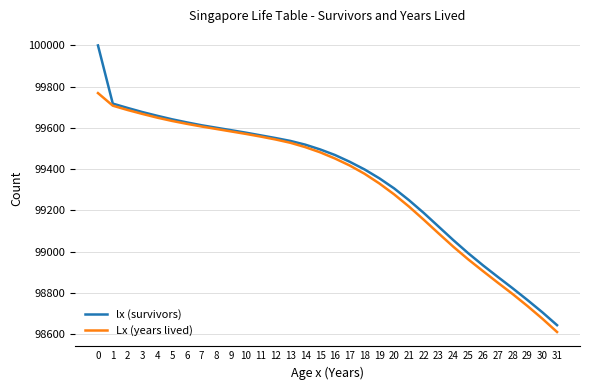

Rank the series by their average value, from highest to lowest.

lx (survivors), Lx (years lived)